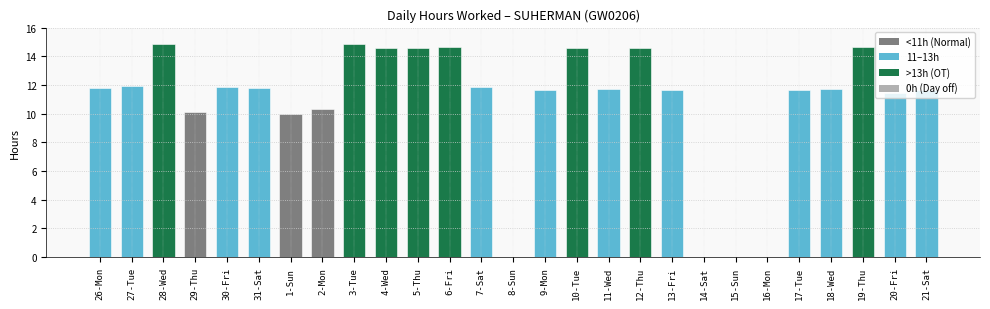

How many series are shown in this chart?

1